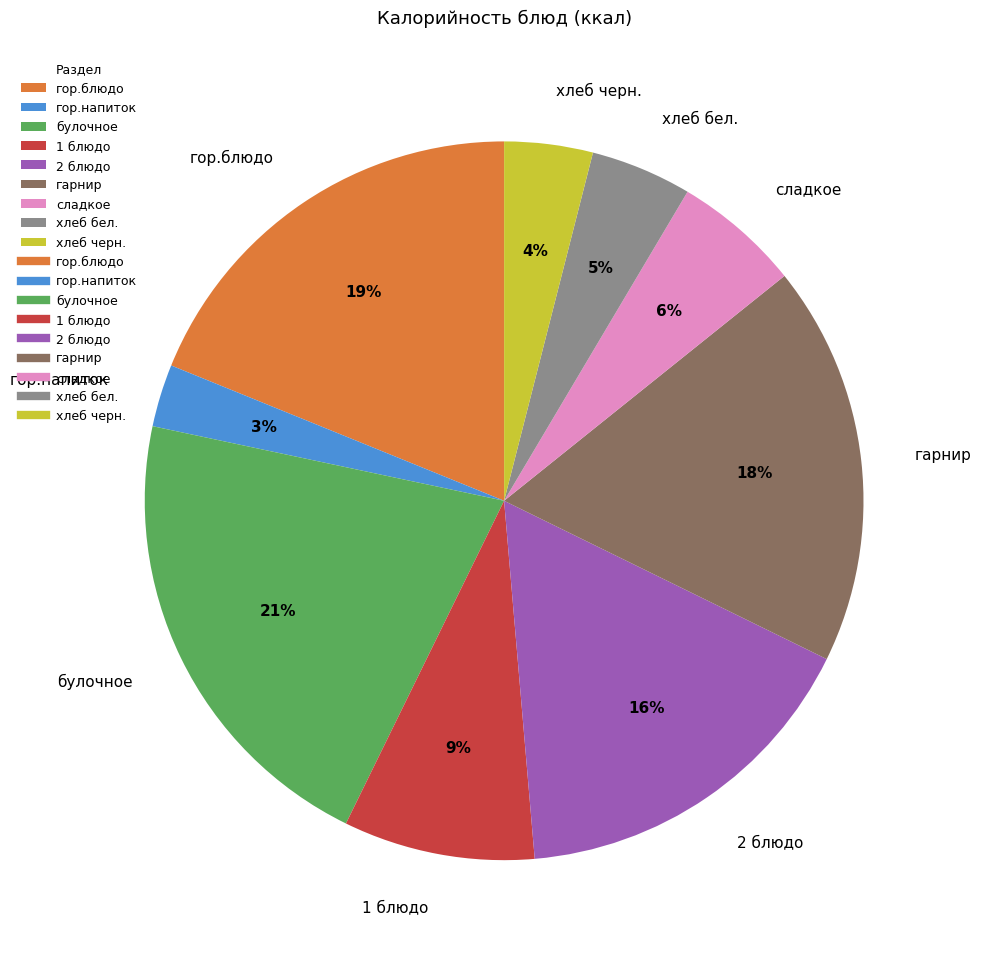

How many segments does this pie chart have?

9